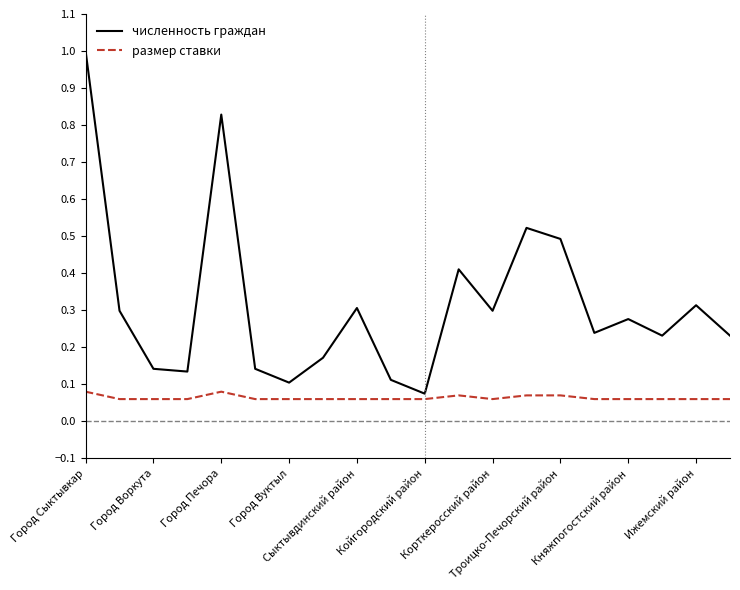

Which series has the largest range (max minus min)?

численность граждан